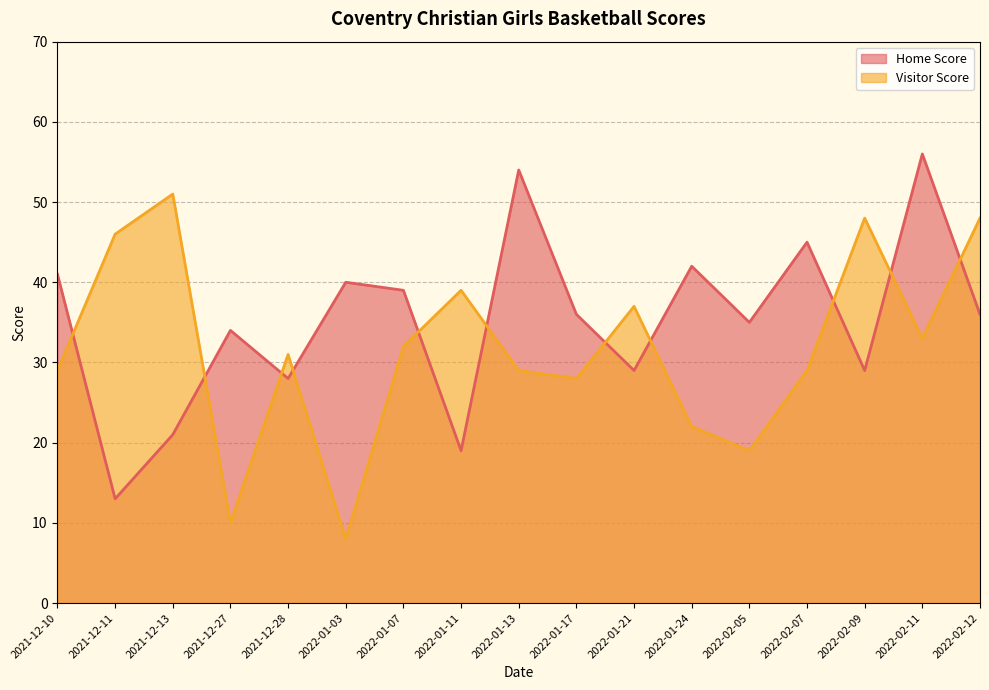

How many interior local peaks does the Home Score series have?

6